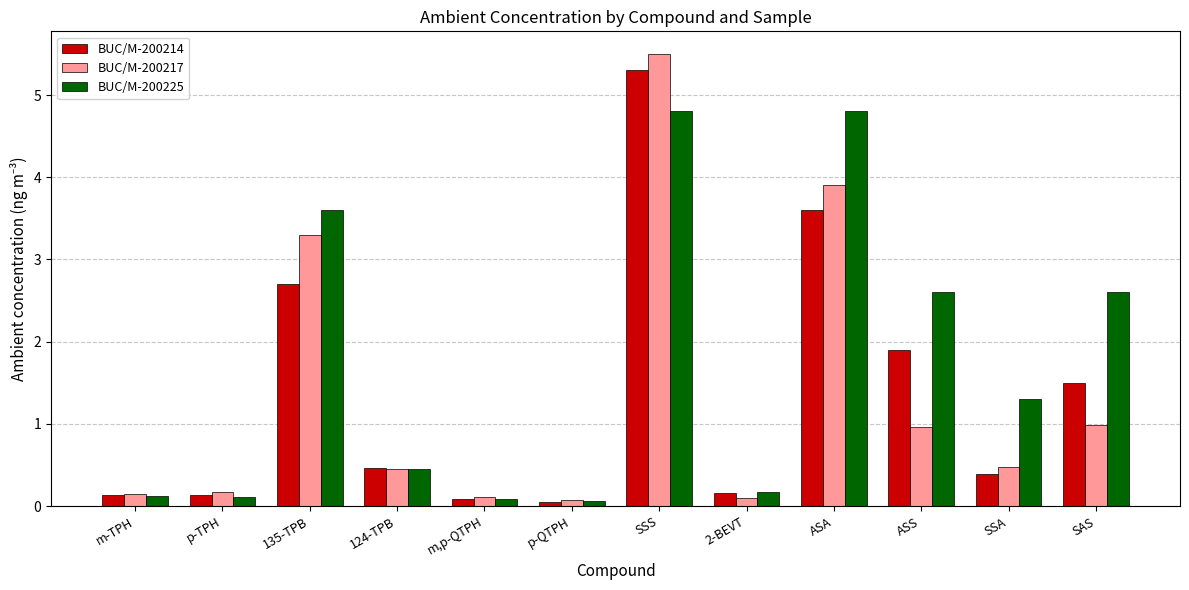

At which category is the sum across all series the highest?

SSS